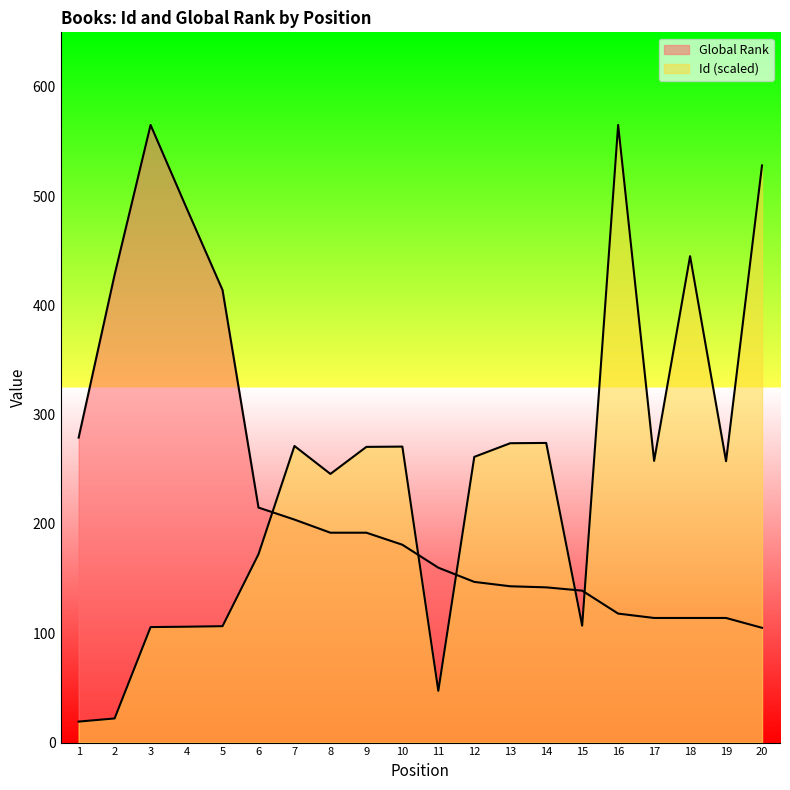

How many lines are shown in the chart?

2